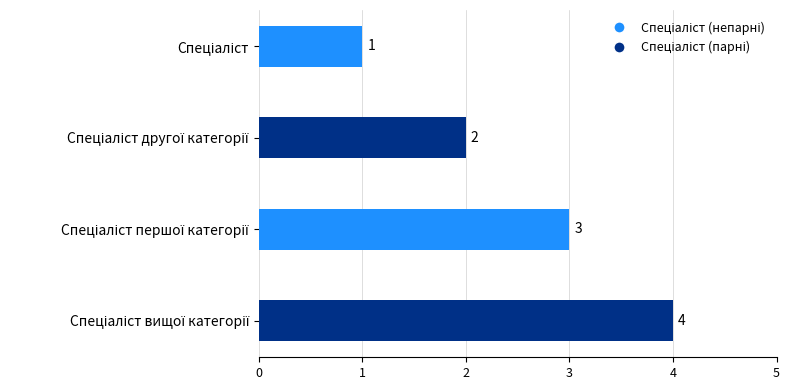

Count the values in the range 2 to 4.

3